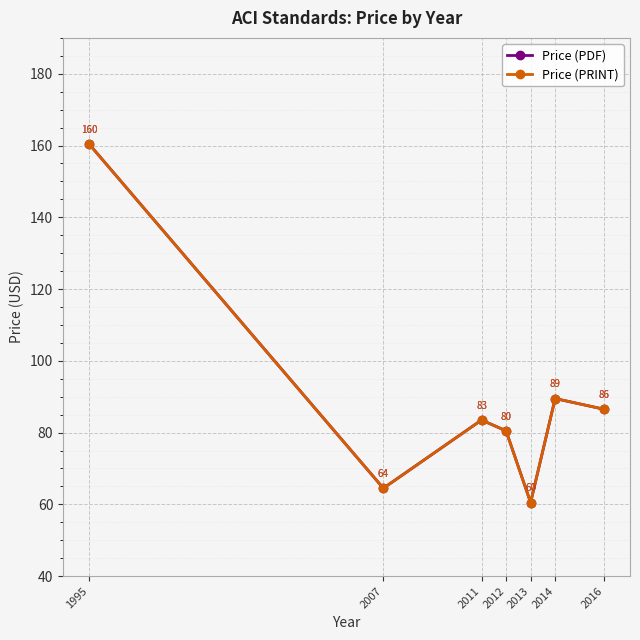

Which has a higher value, 1995 or 2016?

1995